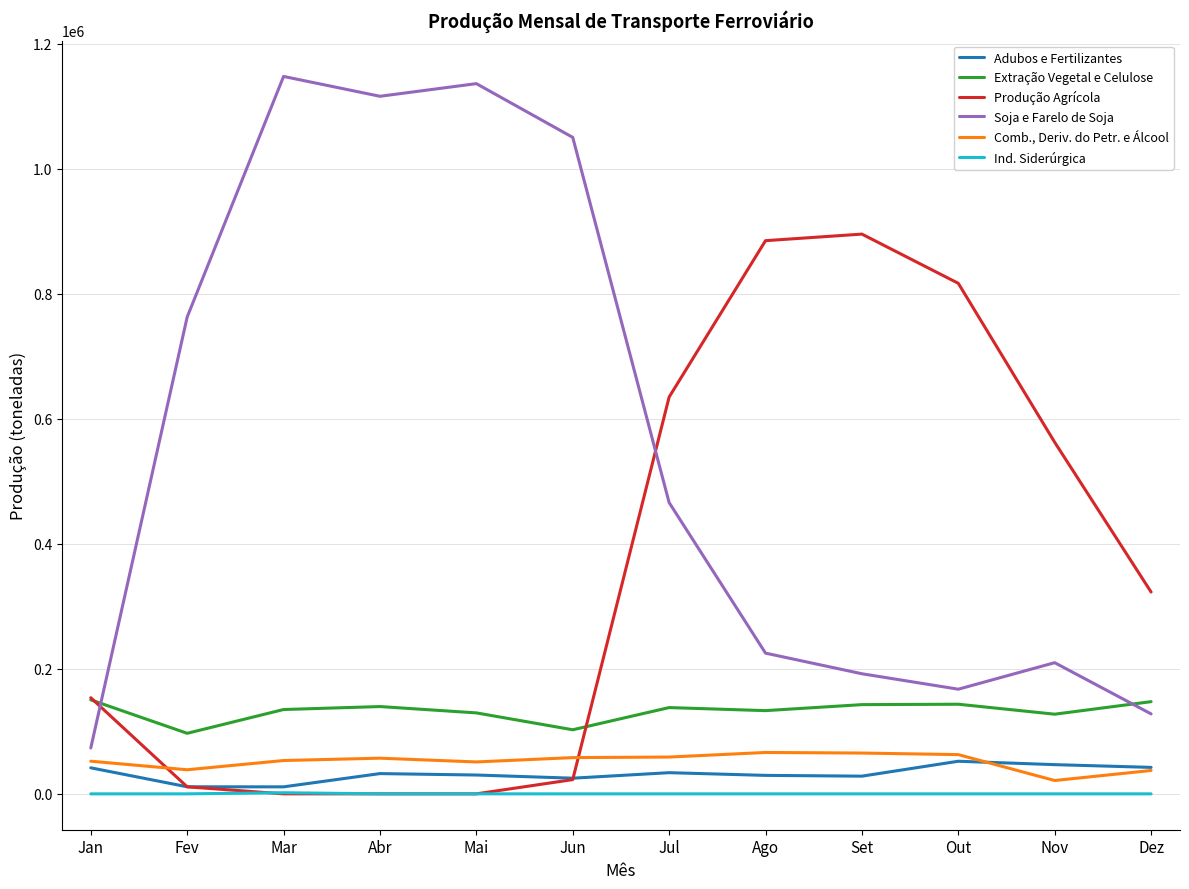

After their last crossing, which series has the higher values: Soja e Farelo de Soja or Produção Agrícola?

Produção Agrícola